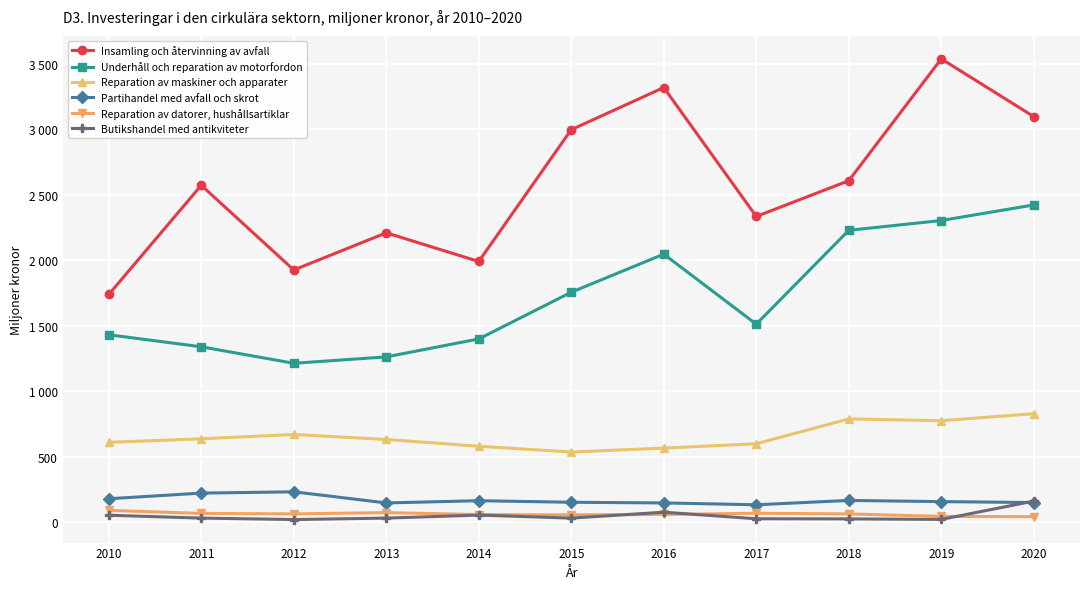

True or false: Underhåll och reparation av motorfordon and Reparation av datorer, hushållsartiklar intersect in this chart.

False